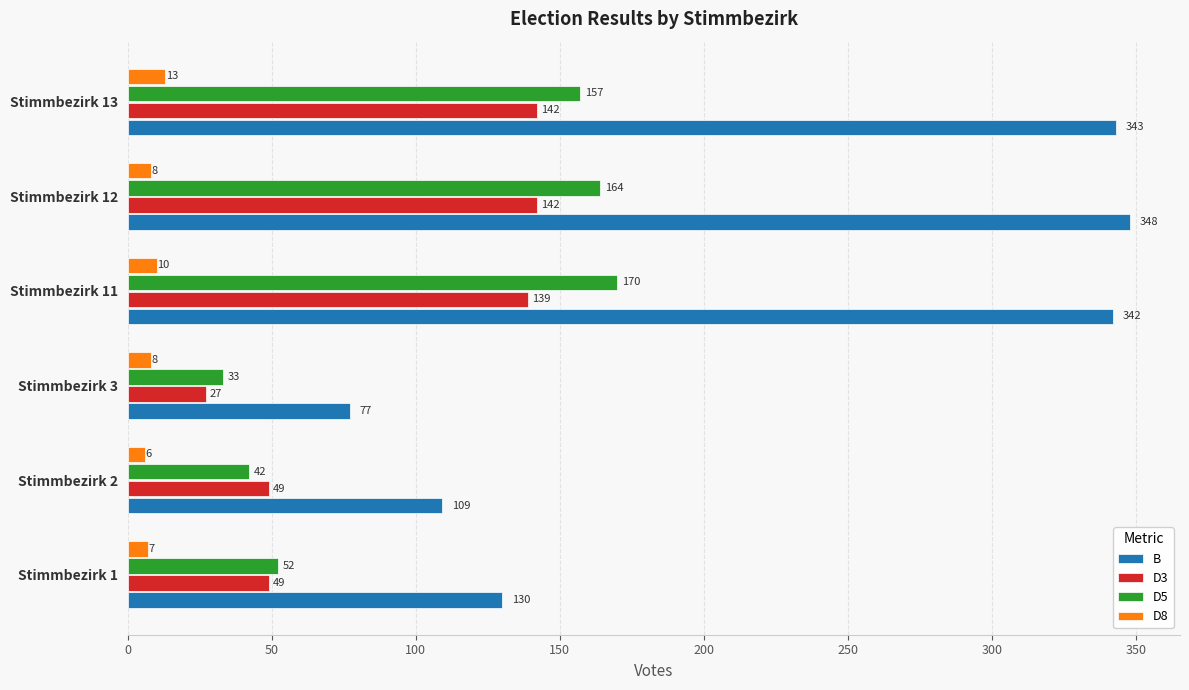

What is the lowest value of the D5 series?

33